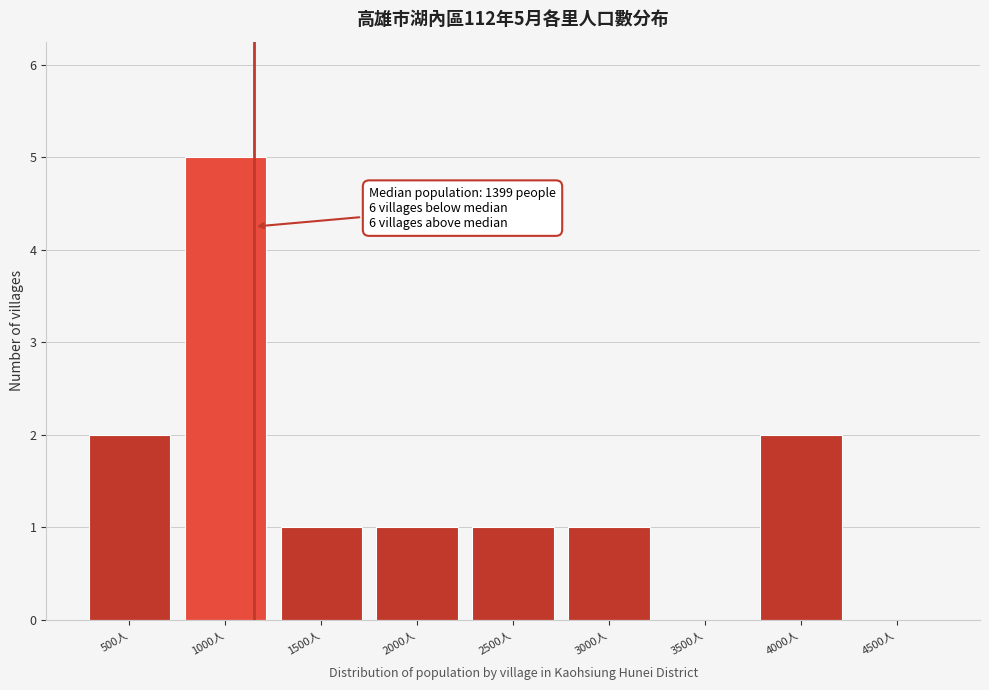

Reading right to left, what are all the values shown in this chart?

4500人=0	4000人=2	3500人=0	3000人=1	2500人=1	2000人=1	1500人=1	1000人=5	500人=2